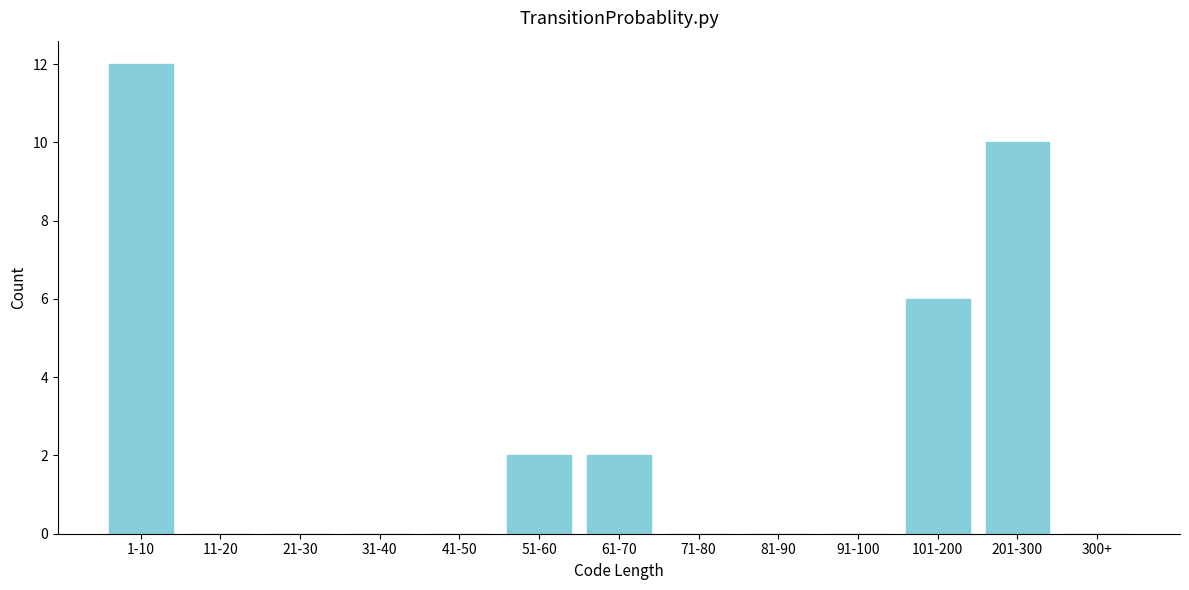

Reading left to right, transcribe all the data shown in this chart.

1-10=12	11-20=0	21-30=0	31-40=0	41-50=0	51-60=2	61-70=2	71-80=0	81-90=0	91-100=0	101-200=6	201-300=10	300+=0